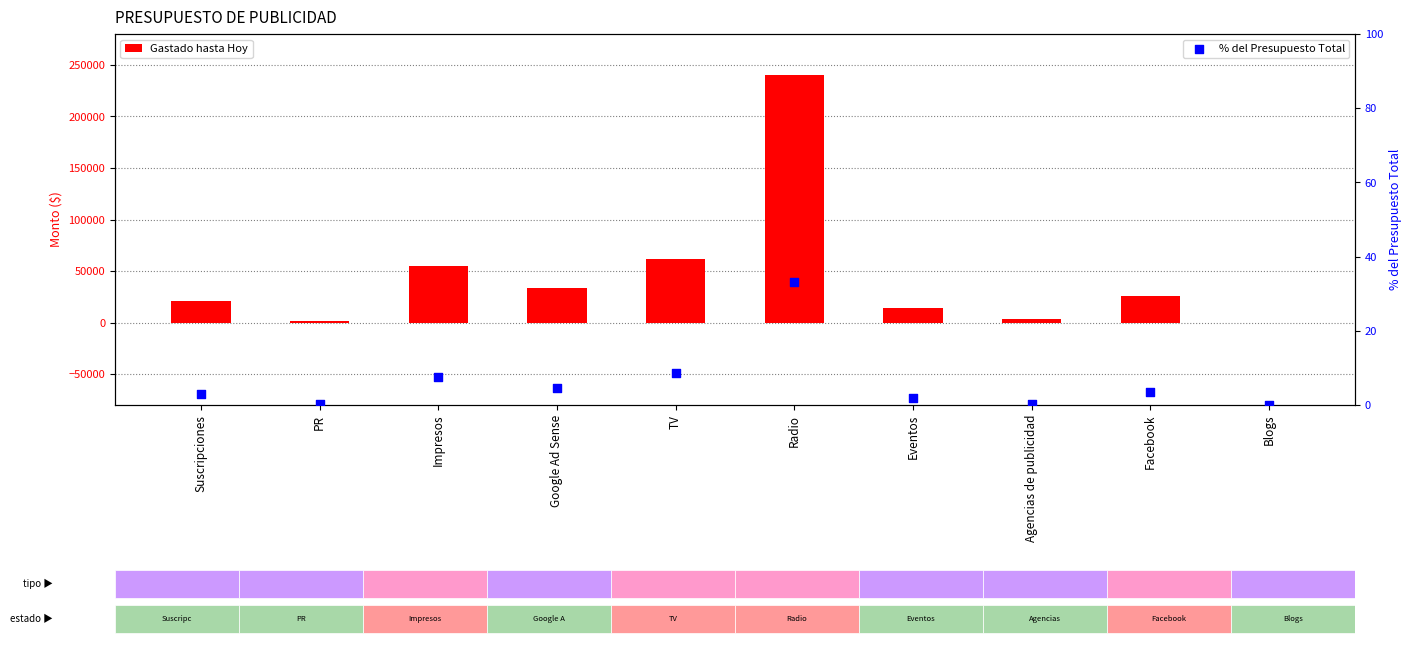

What is the total value across all series at Suscripciones?

20822.9